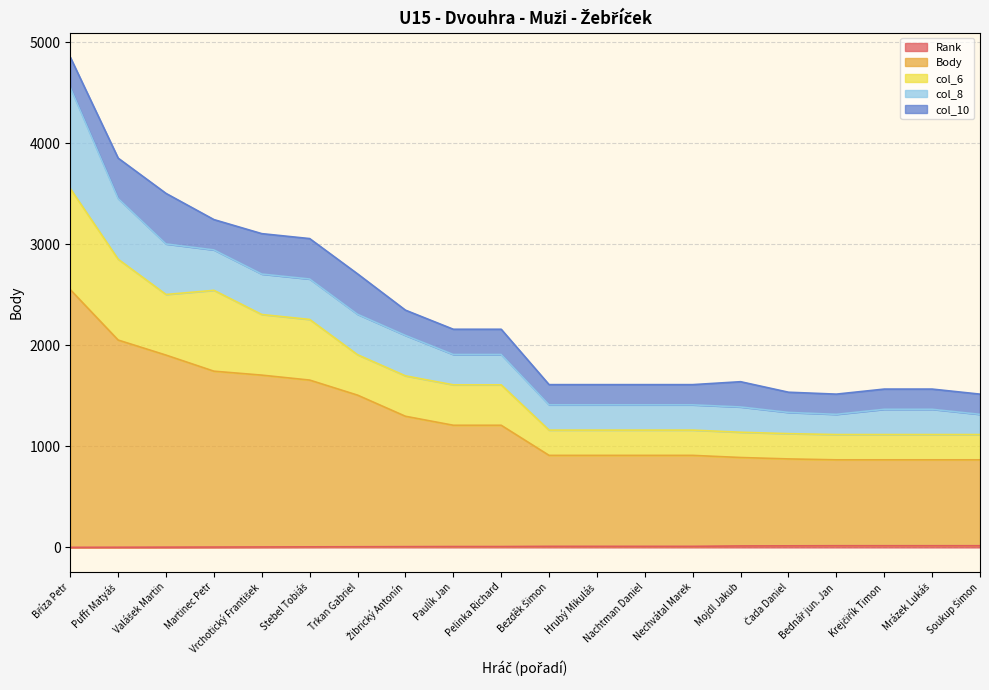

How many values in the Rank series exceed 11?

6